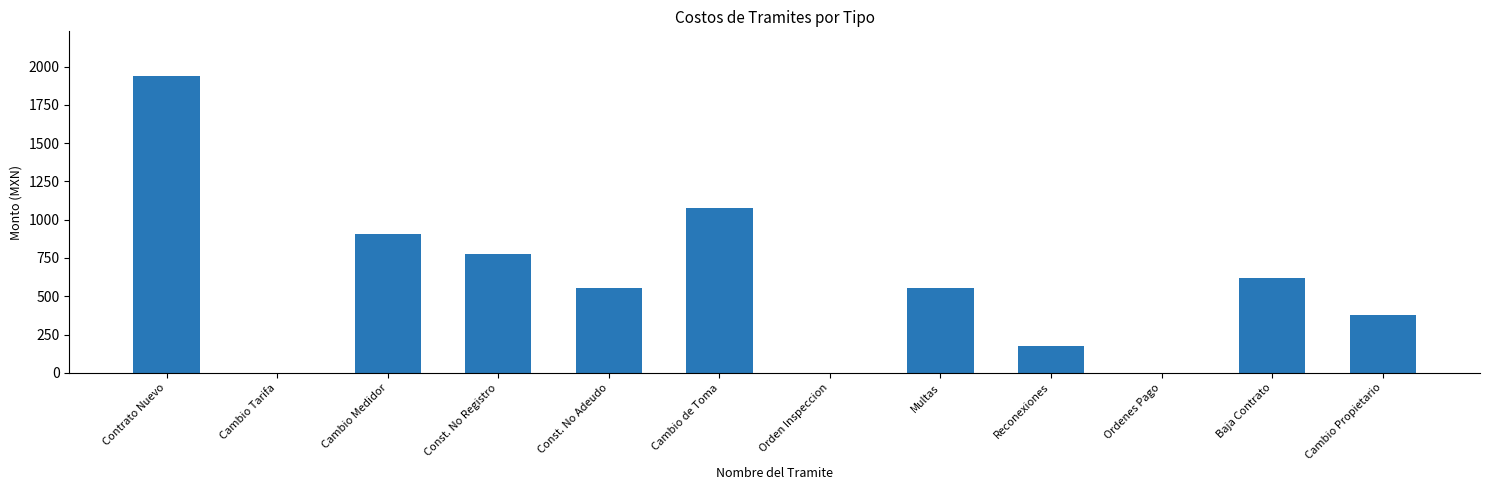

Where is the data nearest to the value 969?

Cambio Medidor